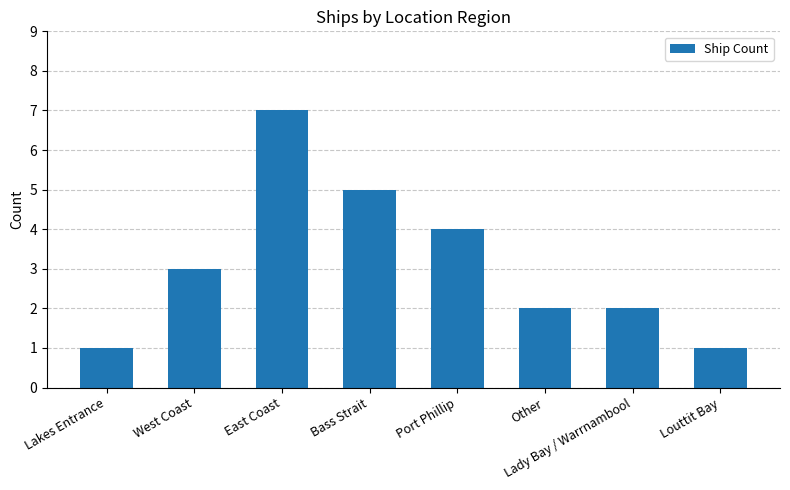

What is the label of the 7th bar from the right?

West Coast